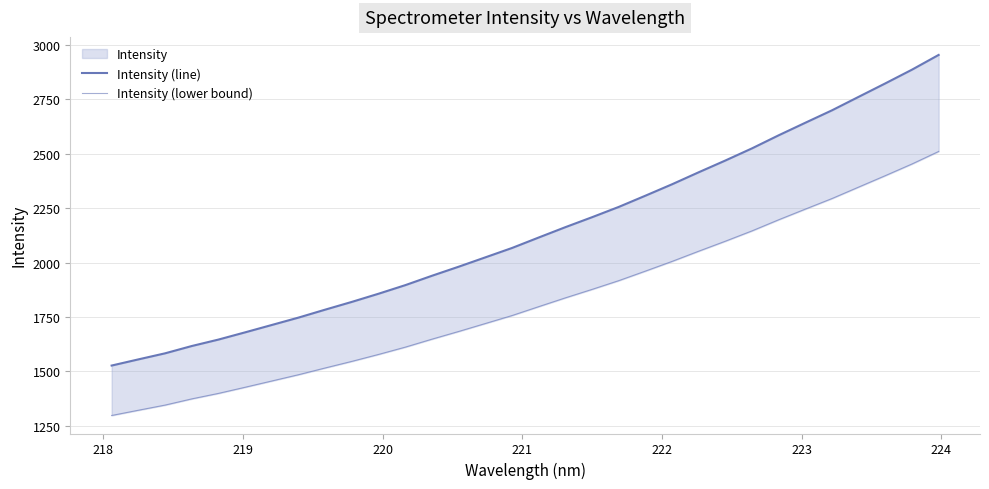

What is the sum of all Intensity (lower bound) values?

58305.3